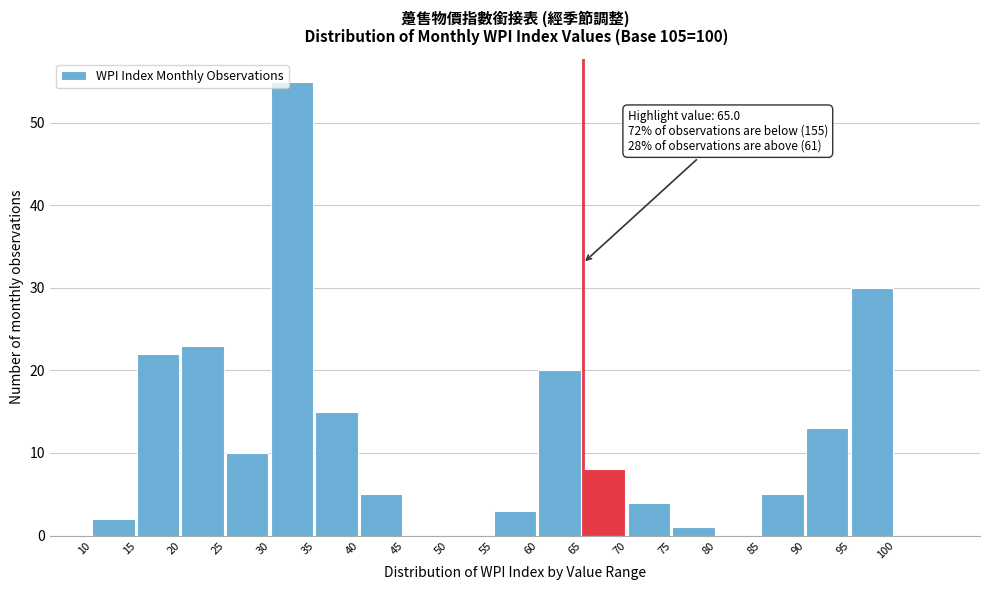

Which range on the x-axis has the tallest bar?

30 to 35